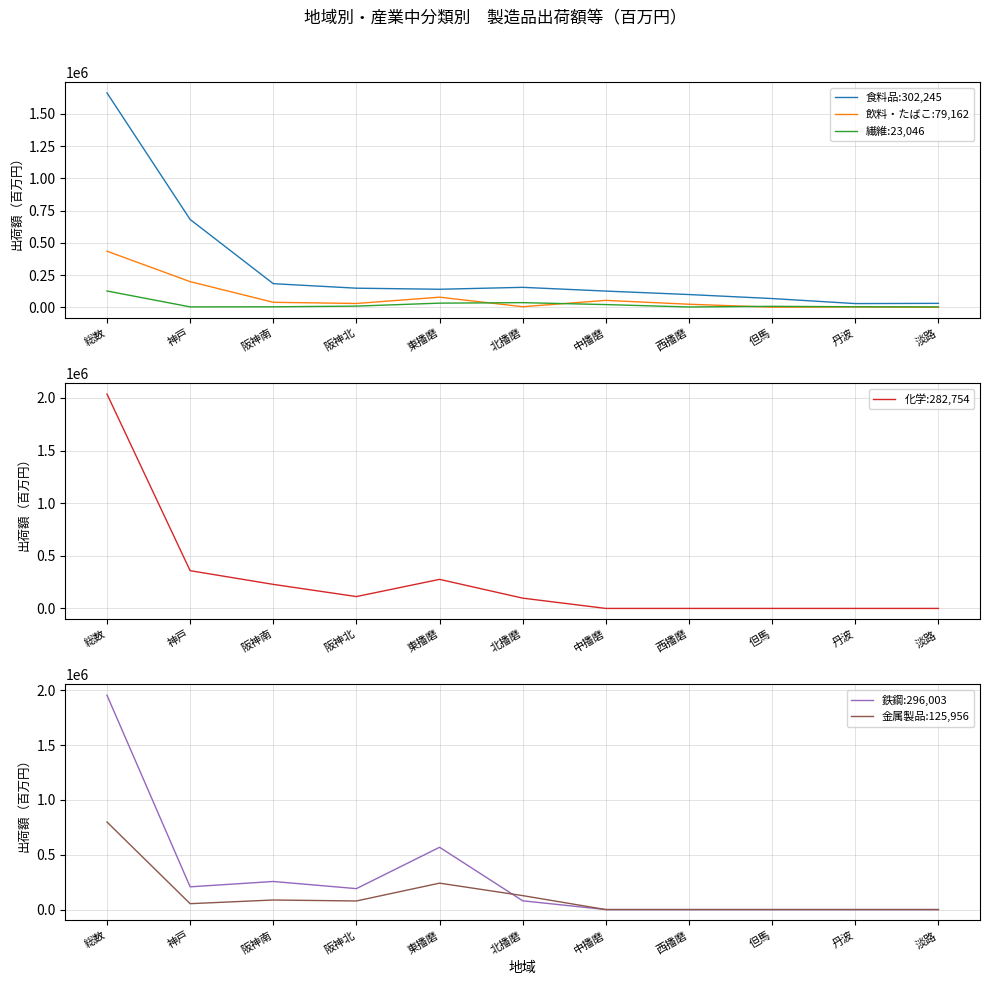

Reading left to right, transcribe all the data shown in this chart.

食料品:302,245: 1662348	681286	183514	148536	140195	155121	126072	99294	68195	29240	30894
飲料・たばこ:79,162: 435391	199255	39238	29959	78788	4916	53941	24075	1349	3312	560
繊維:23,046: 126755	3664	4229	9577	32603	36483	21433	2800	7892	4511	3562
化学:282,754: 2036786	358633	228448	112641	276090	97706	0	0	0	0	0
鉄鋼:296,003: 1954106	207343	256050	190865	567781	79895	0	0	0	0	0
金属製品:125,956: 798158	53749	87262	78387	240801	127169	0	0	0	0	0